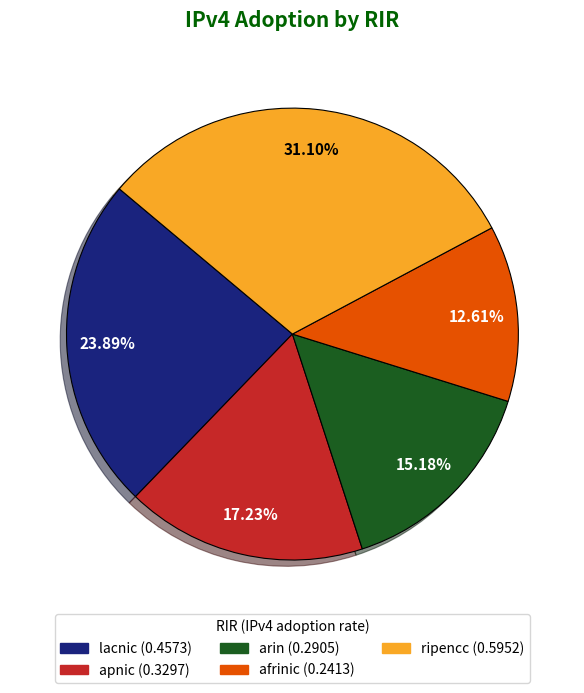

To the nearest percent, what percentage of the pie is lacnic?

24%